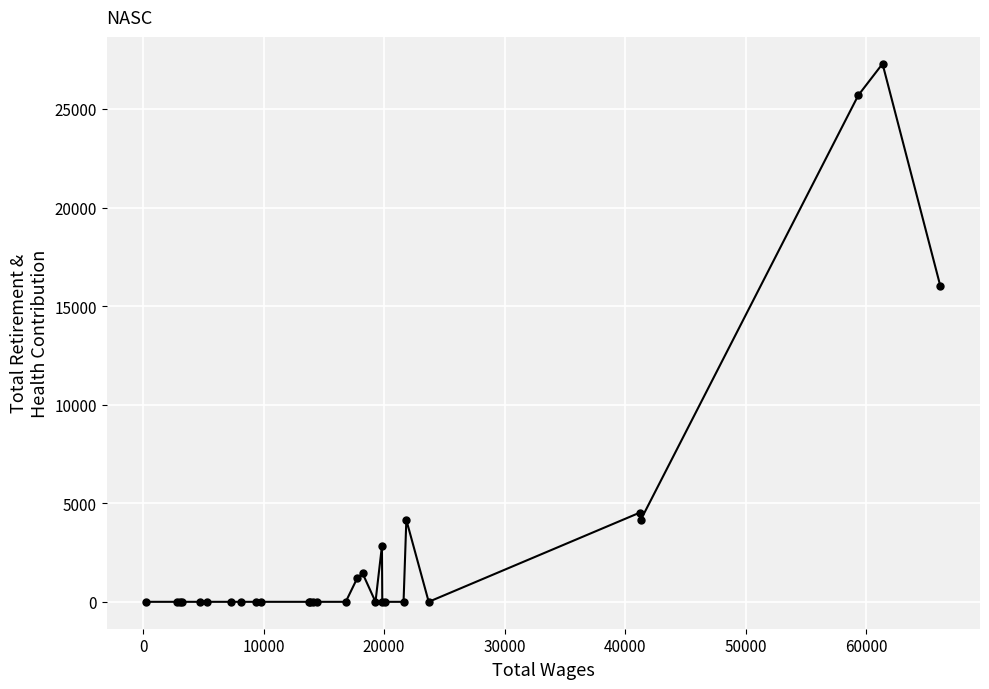

How many lines are shown in the chart?

1